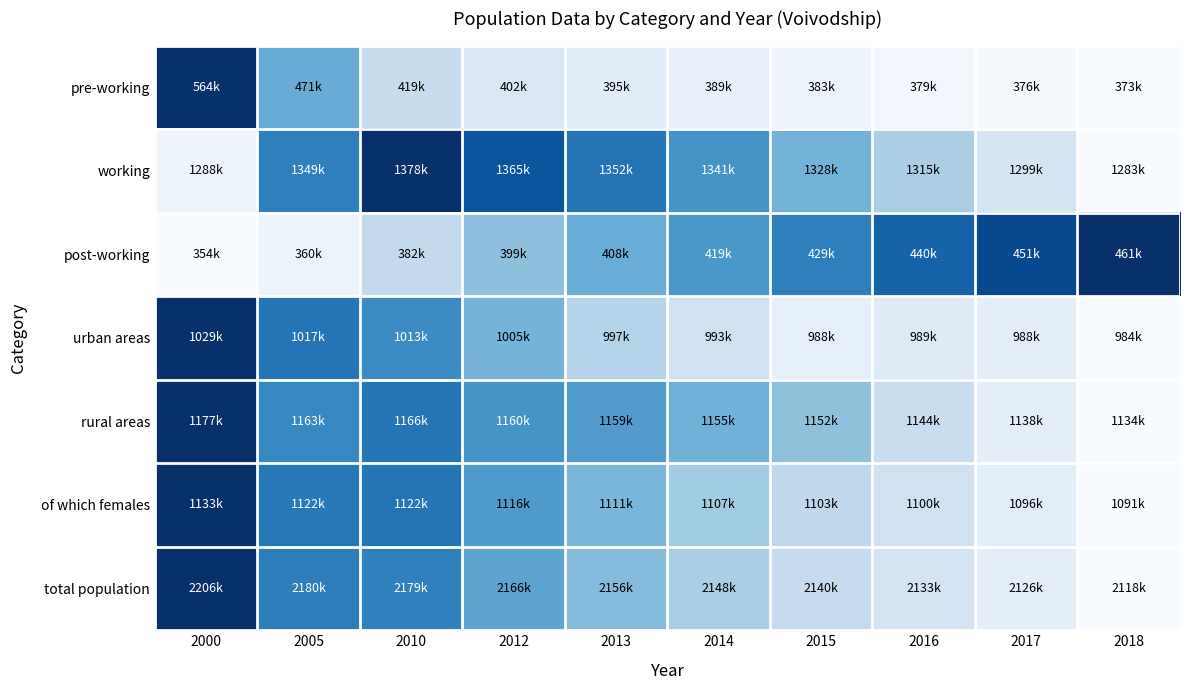

Which has a higher value, 2015 or 2018?

2015